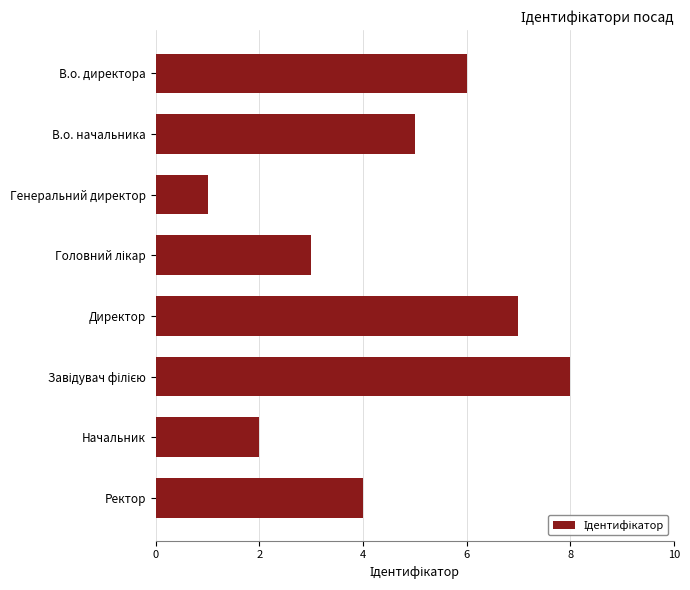

Between В.о. директора and Генеральний директор, which is larger?

В.о. директора